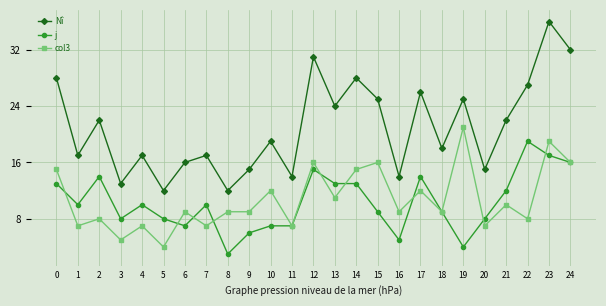

Where is the first local minimum for Nî?

1